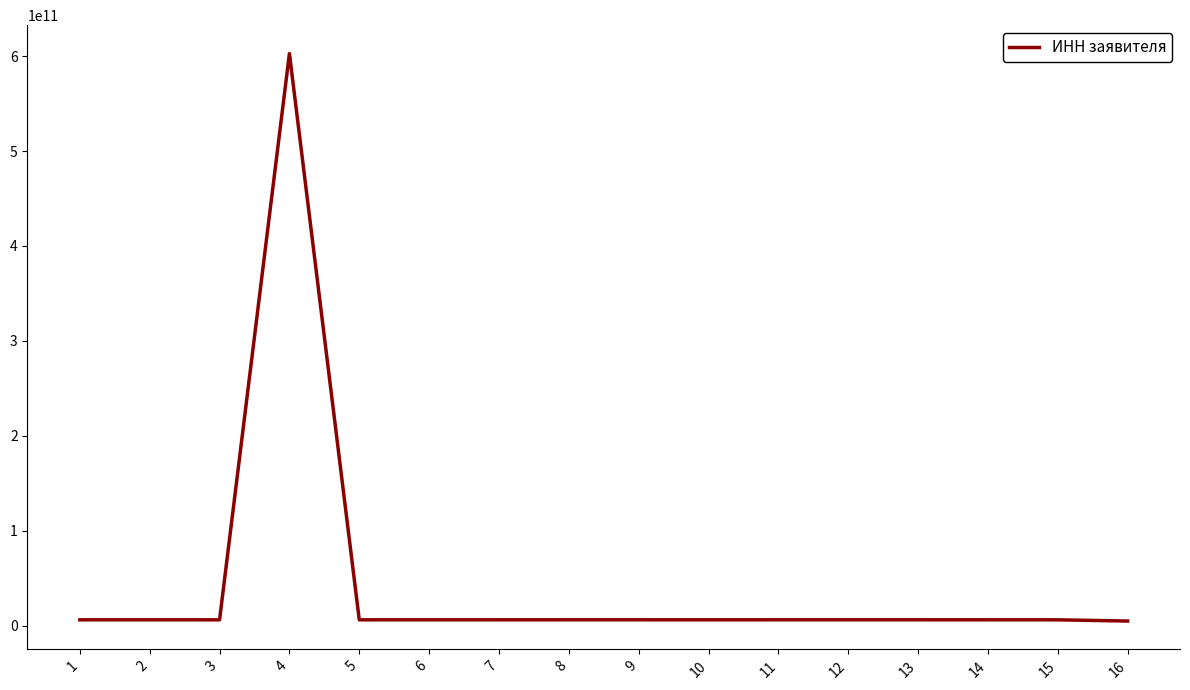

The value at 4 is 886387213651. True or false?

False